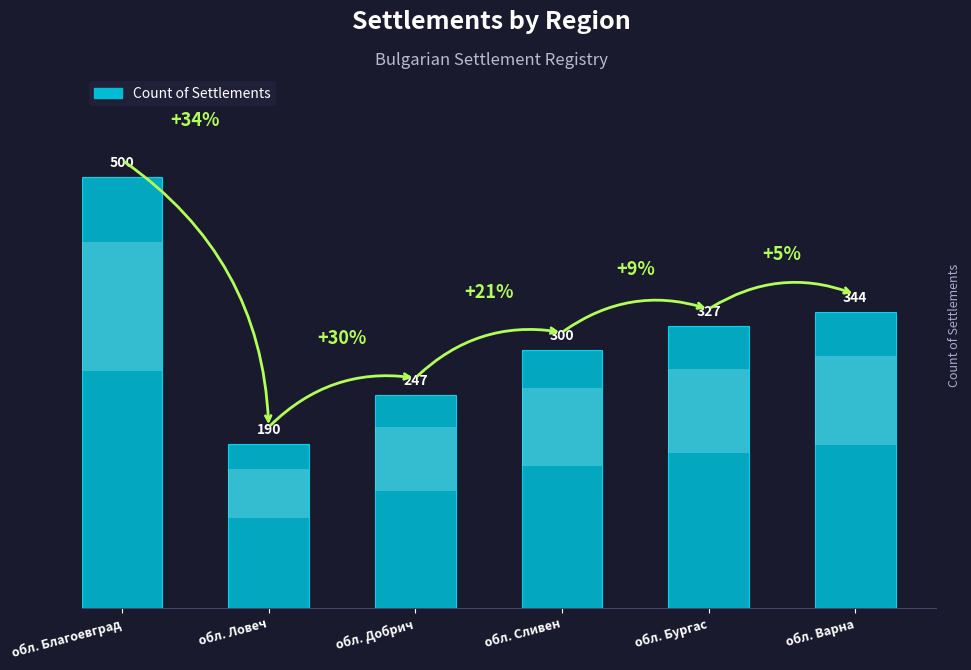

What is the change in value from обл. Благоевград to обл. Сливен?

-200